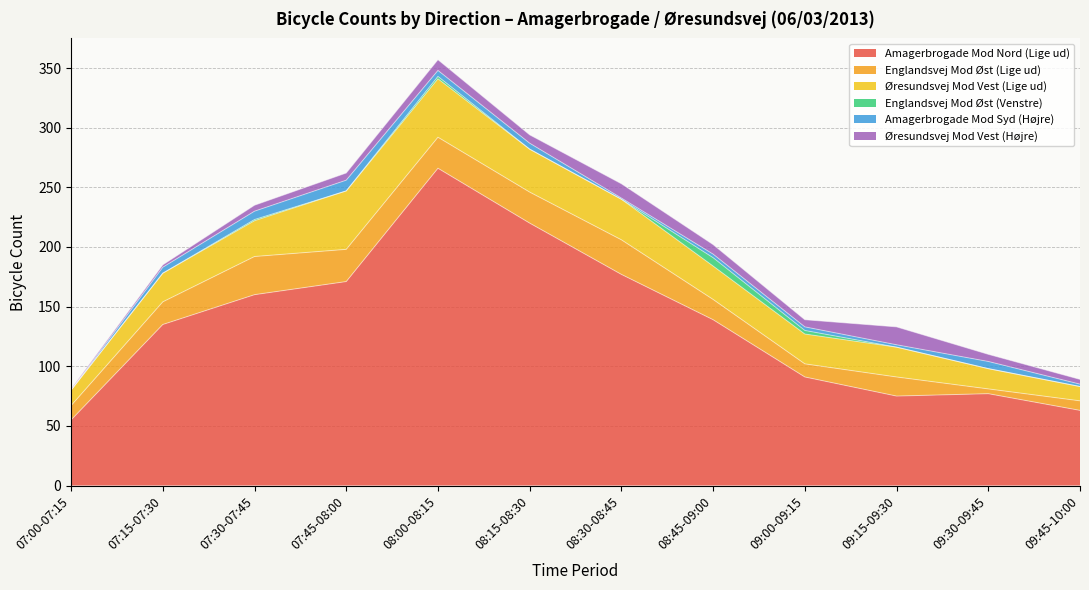

What is the value of the Englandsvej Mod Øst (Lige ud) point at the 2nd from the left?

19